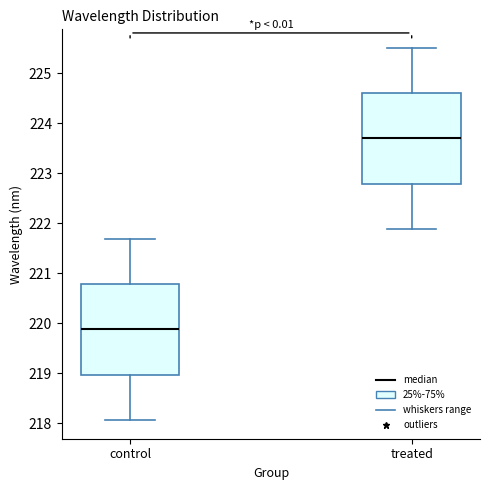

Where does the upper whisker of the box for control end on the y-axis? The values are not printed on the chart, so give them approximately, as read against the axis.

221.7